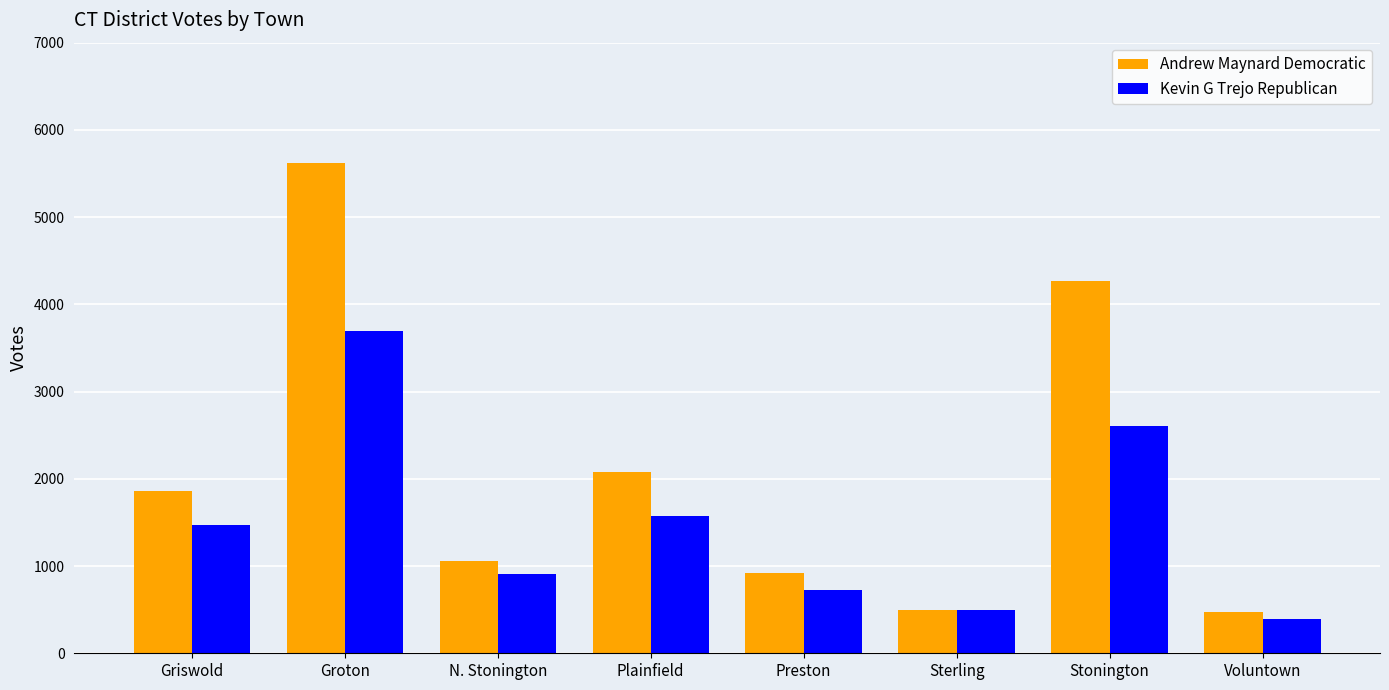

List the labels in order of Kevin G Trejo Republican value, smallest first.

Voluntown, Sterling, Preston, N. Stonington, Griswold, Plainfield, Stonington, Groton